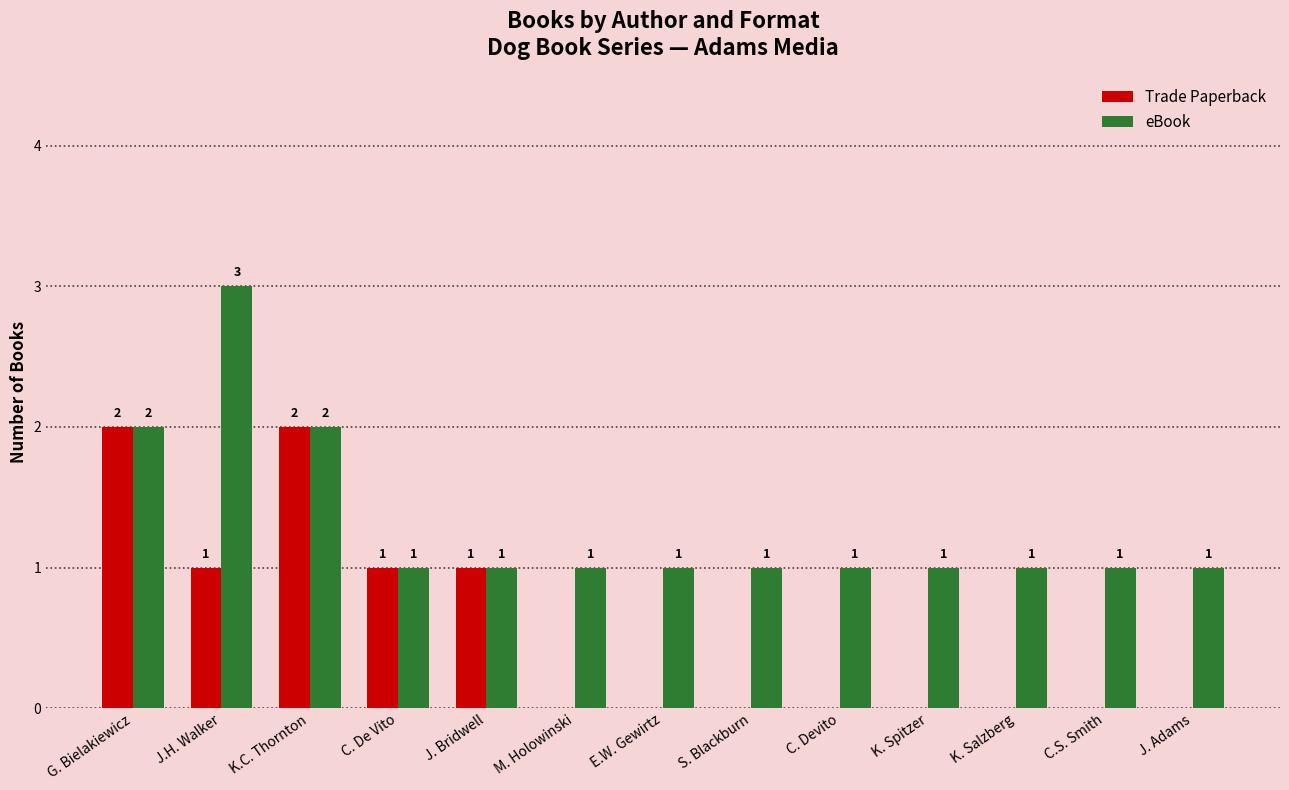

At which label does eBook reach its peak?

J.H. Walker